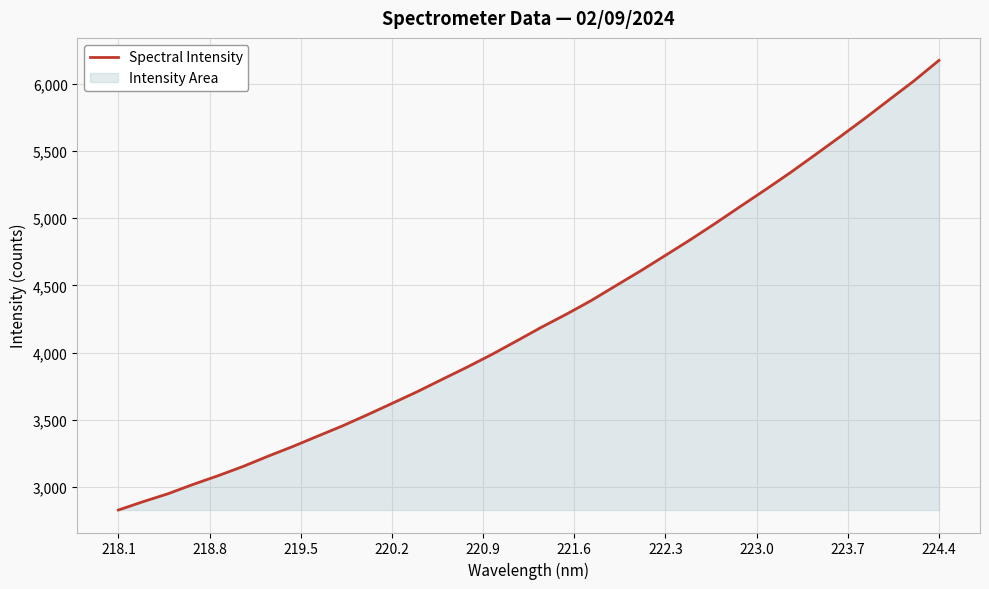

What is the difference between the maximum and minimum values?

3345.2